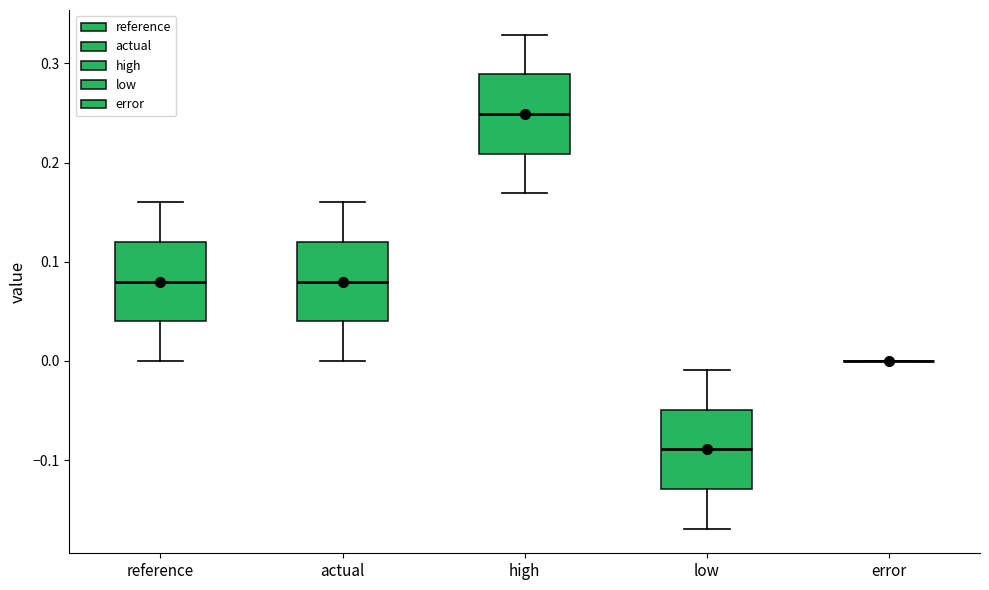

Reading left to right, transcribe this box plot: for each box, give where its median line is, the range the box spans, and where its two whiskers end, as read against the y-axis. The values are not printed on the chart, so give them approximately, as read against the axis.

reference: median 0.08, box 0.04 to 0.12, whiskers 0.00 to 0.16
actual: median 0.08, box 0.04 to 0.12, whiskers 0.00 to 0.16
high: median 0.25, box 0.21 to 0.29, whiskers 0.17 to 0.33
low: median -0.09, box -0.13 to -0.05, whiskers -0.17 to -0.01
error: box collapsed to a line at 0.00, whiskers 0.00 to 0.00